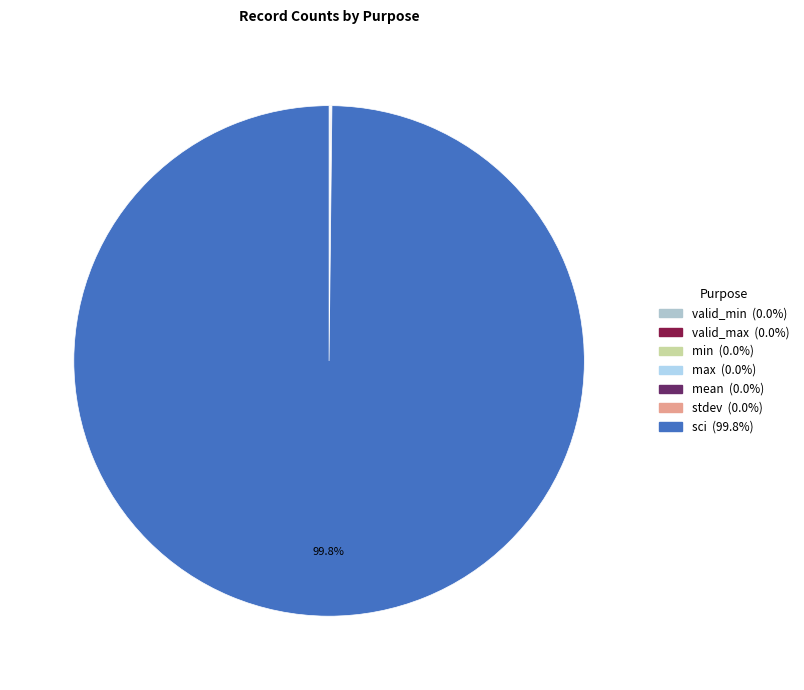

Which category has the smallest portion of the pie?

valid_min